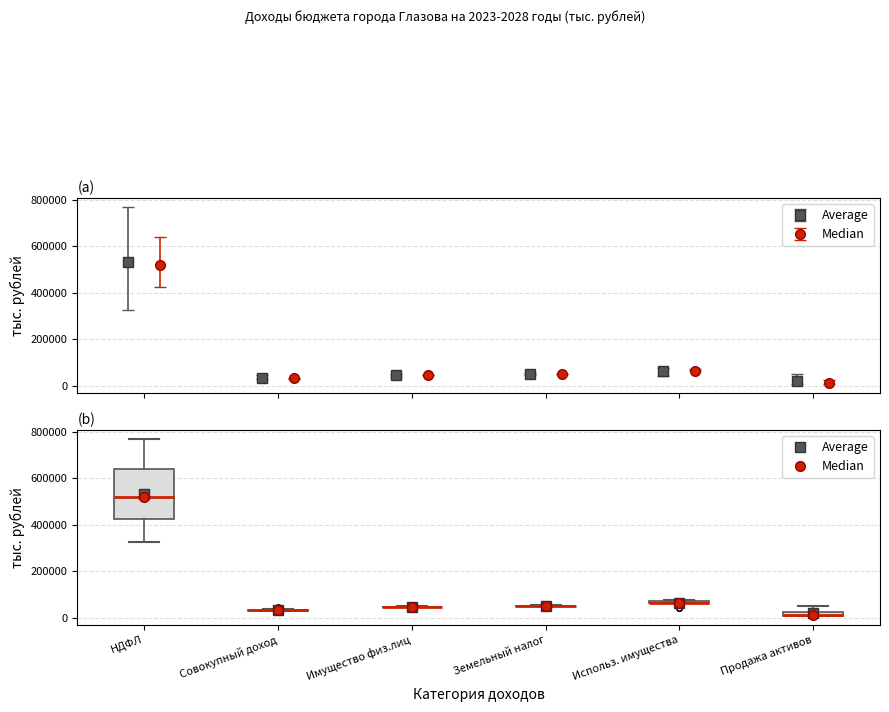

Comparing the boxes themselves (not the whiskers), which one is the tallest?

НДФЛ